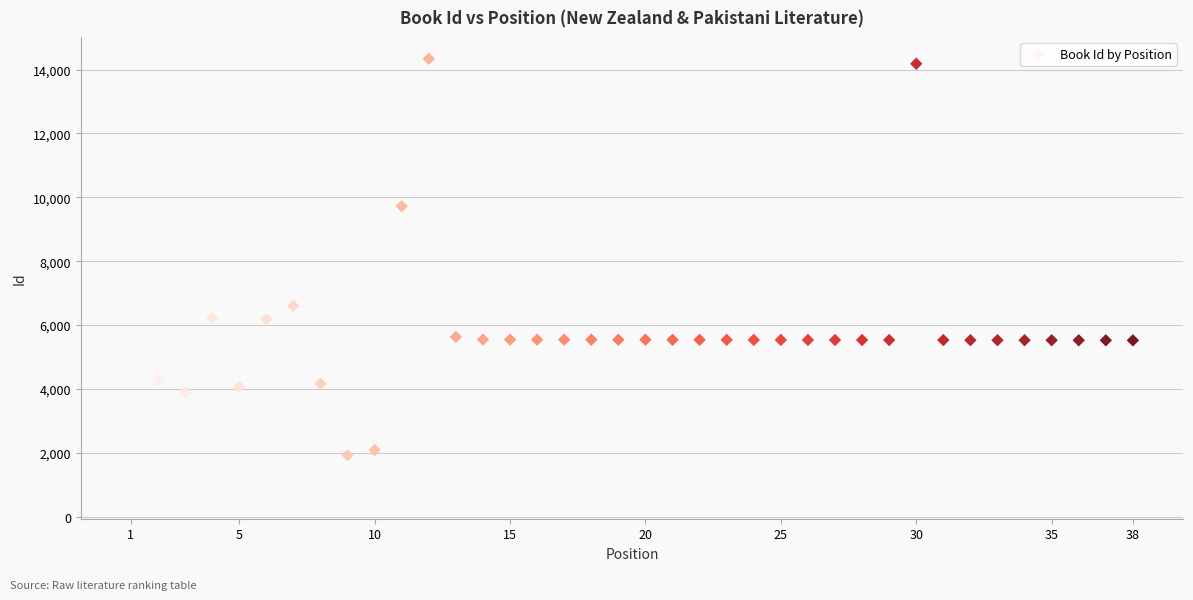

What is the range of Y values (max minus min)?

13712